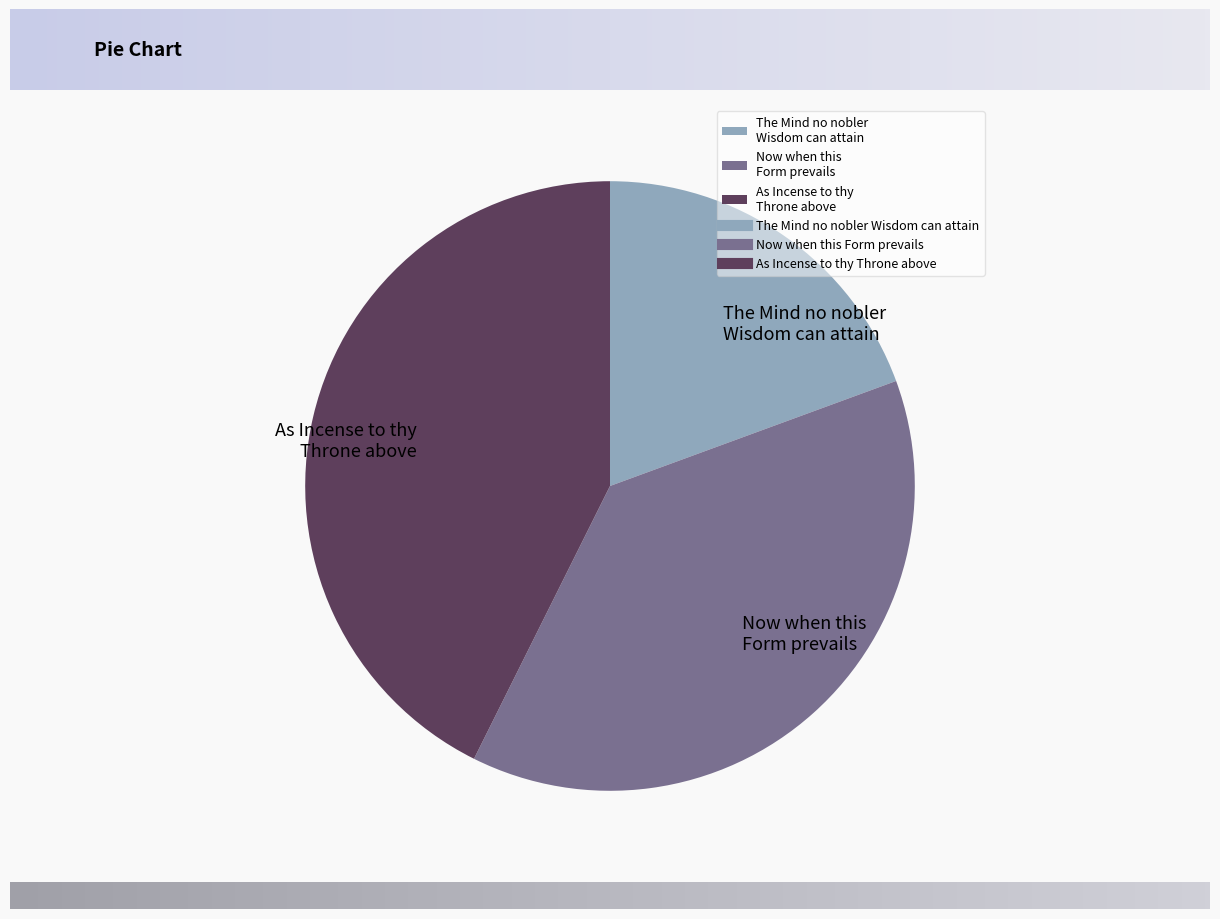

Is it true that Now when this Form prevails is 50% of the pie?

False